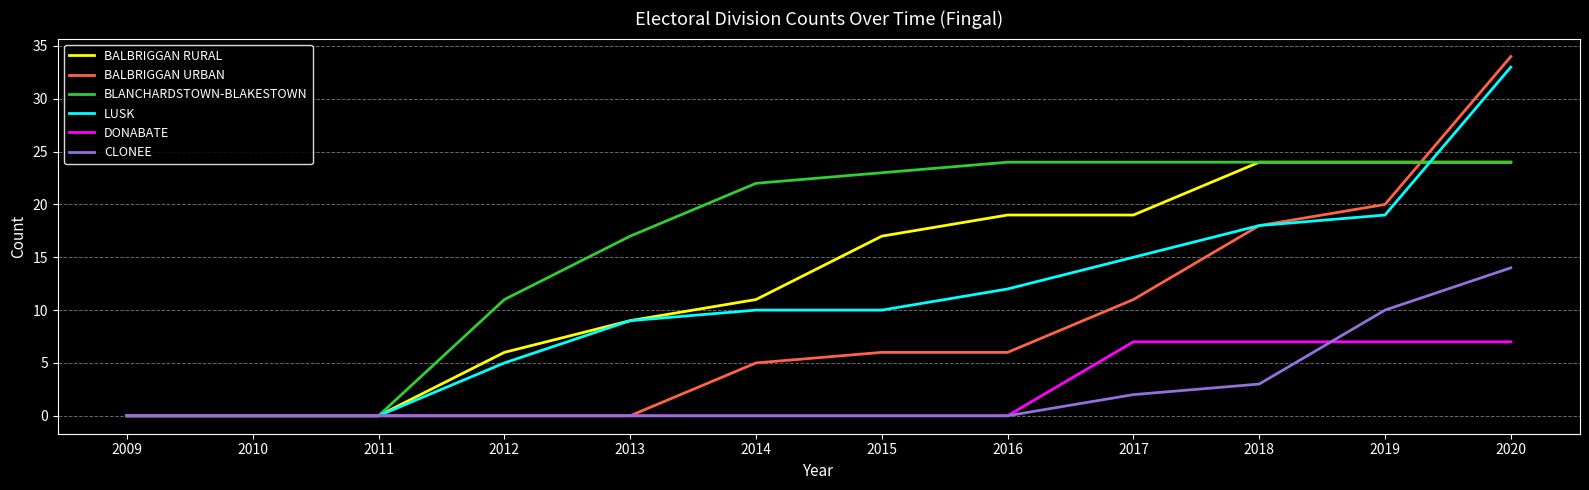

Reading right to left, extract all data points from this chart.

BALBRIGGAN RURAL: 24	24	24	19	19	17	11	9	6	0	0	0
BALBRIGGAN URBAN: 34	20	18	11	6	6	5	0	0	0	0	0
BLANCHARDSTOWN-BLAKESTOWN: 24	24	24	24	24	23	22	17	11	0	0	0
LUSK: 33	19	18	15	12	10	10	9	5	0	0	0
DONABATE: 7	7	7	7	0	0	0	0	0	0	0	0
CLONEE: 14	10	3	2	0	0	0	0	0	0	0	0